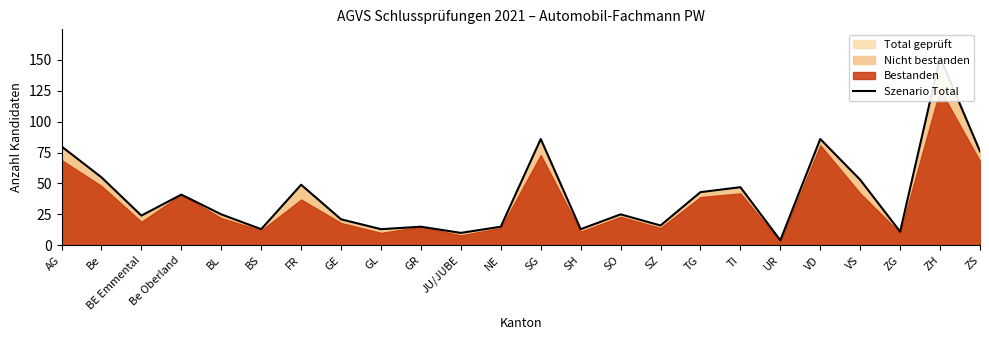

What is the maximum value shown in the chart?

152